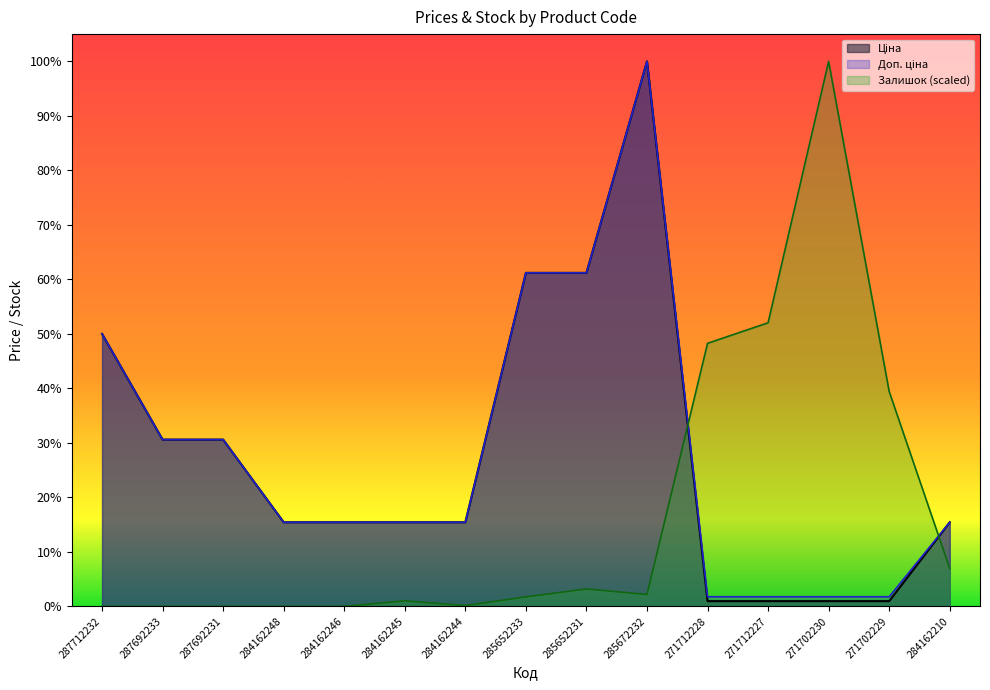

True or false: Залишок has a value of 47075.4 at 271712228.

False